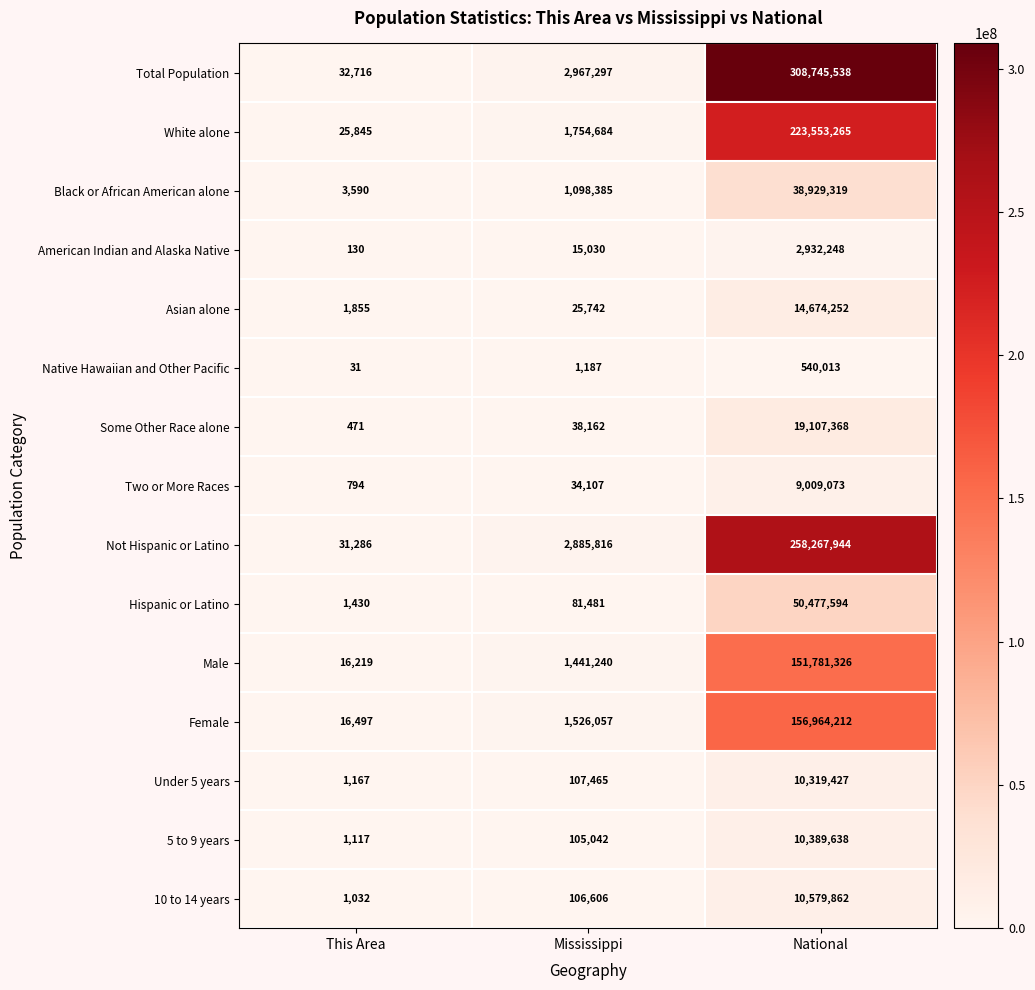

What is the total value across all series at This Area?

134180